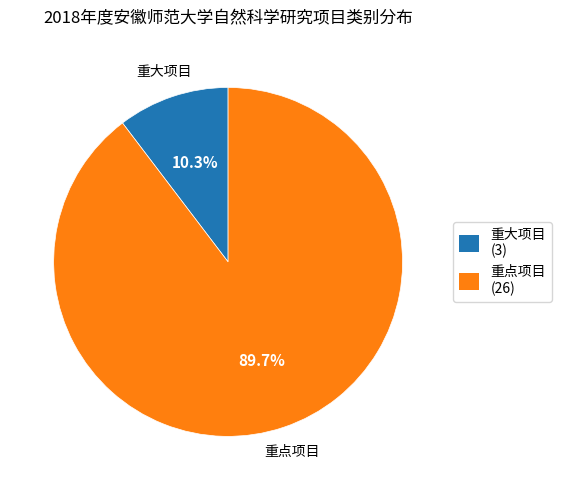

Which category accounts for the majority?

重点项目